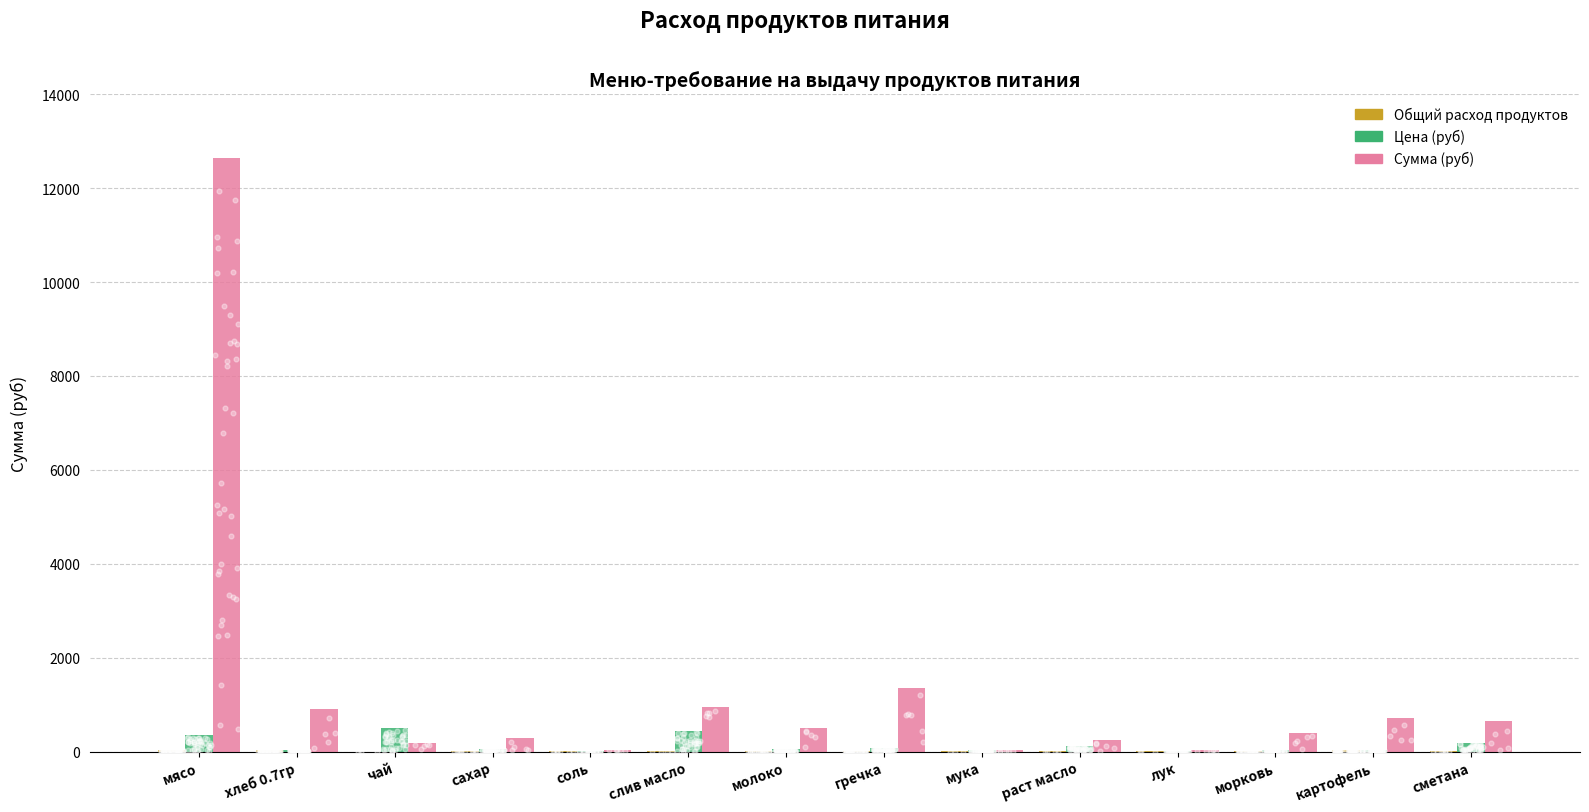

At which category is the sum across all series the highest?

мясо